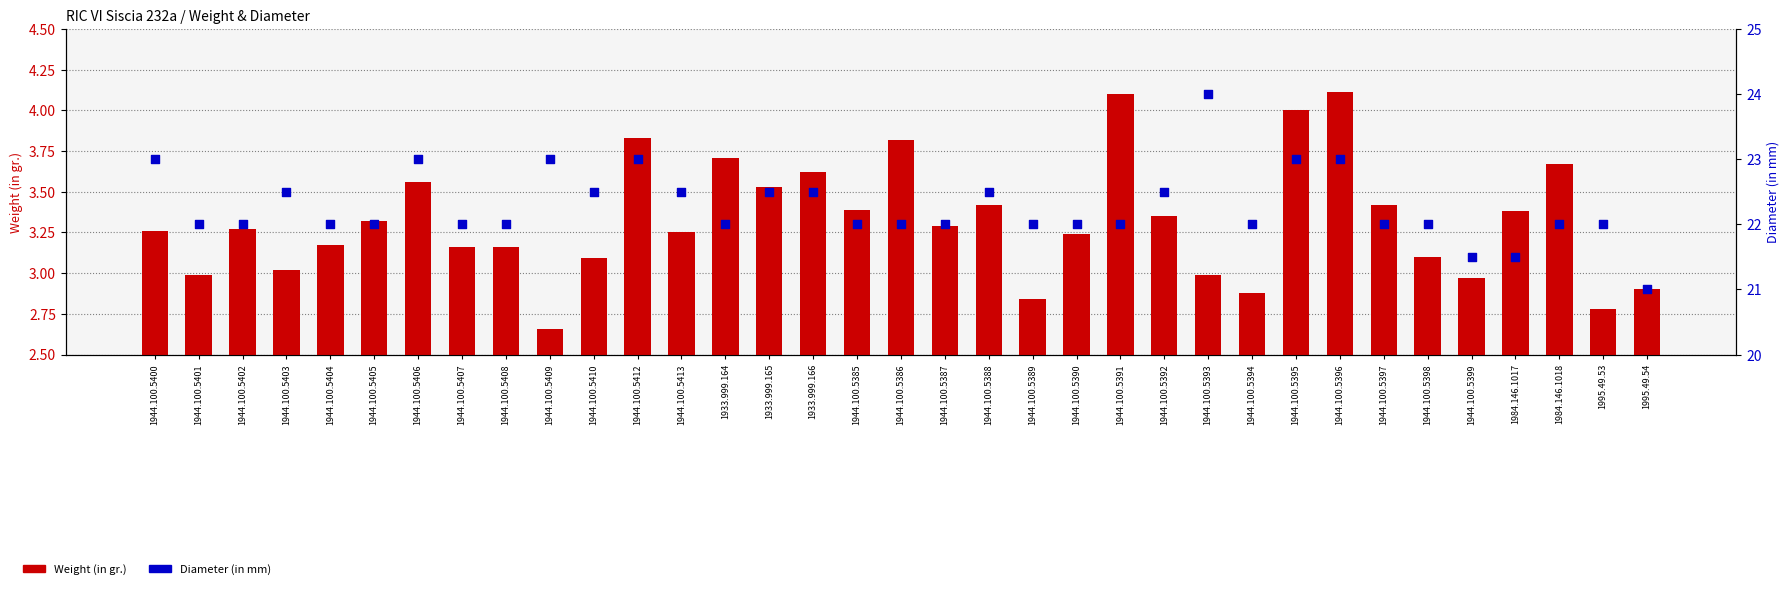

Which series contains the lowest Y value?

Weight (in gr.)